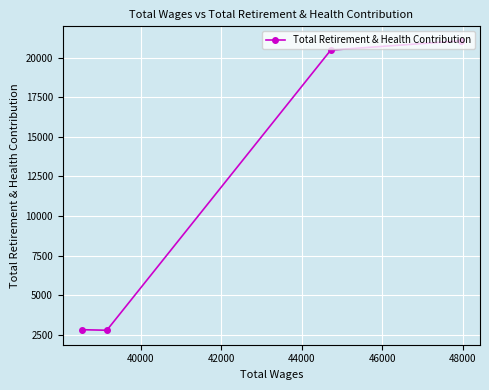

What is the minimum value shown in the chart?

2773